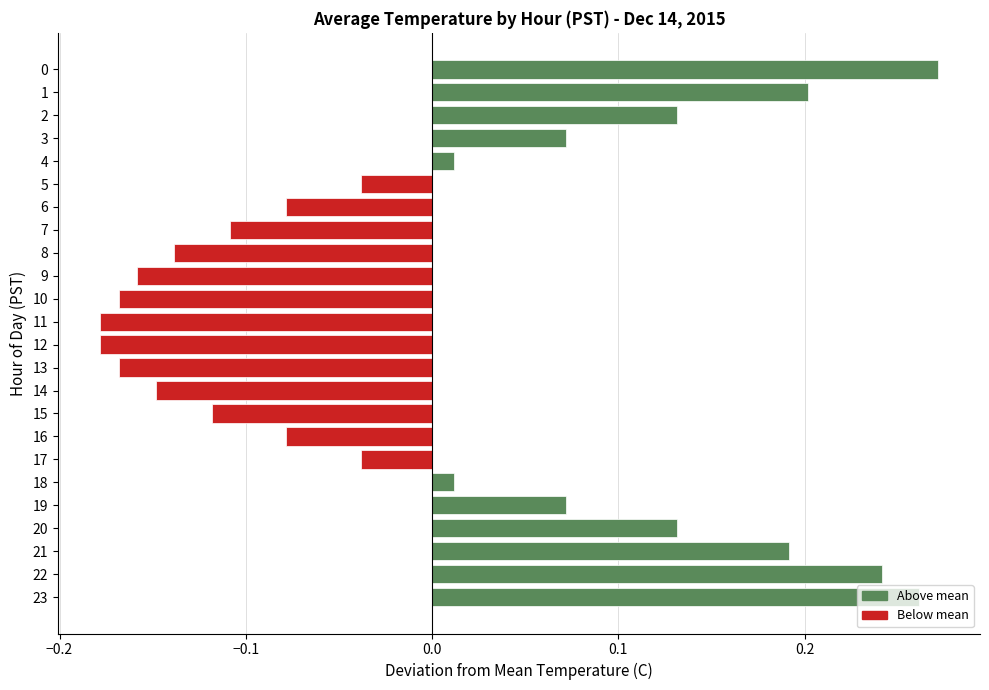

The chart shows a value of 0.0 at 3. True or false?

False